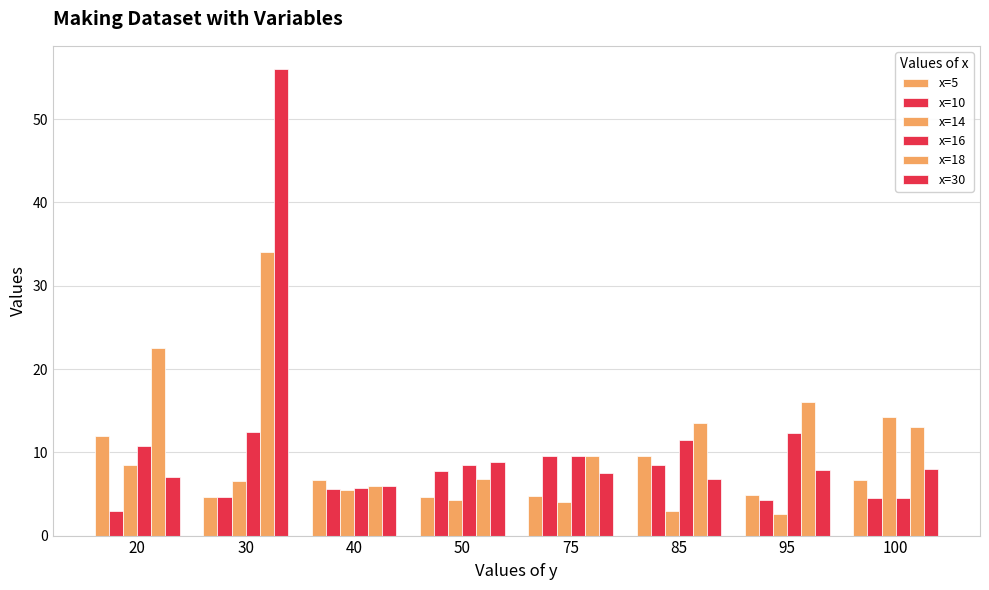

What value does the x=14 series have at 95?

2.6